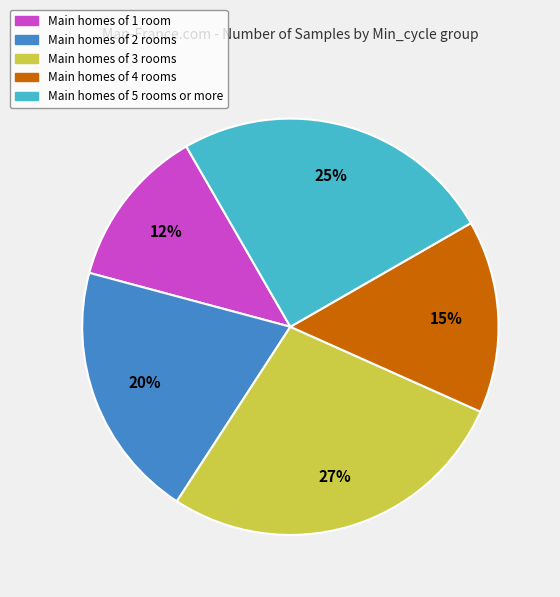

How many segments does this pie chart have?

5